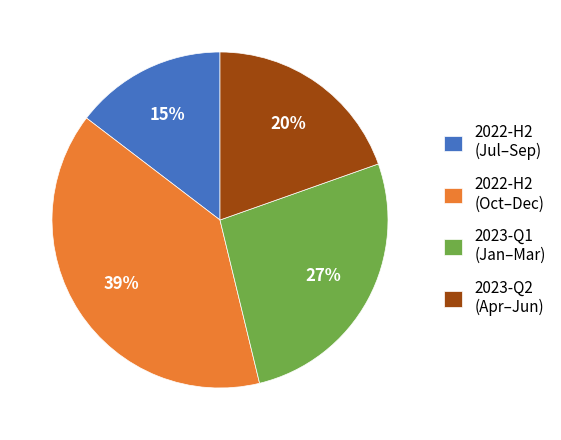

Is there any slice that represents more than half of the pie?

No